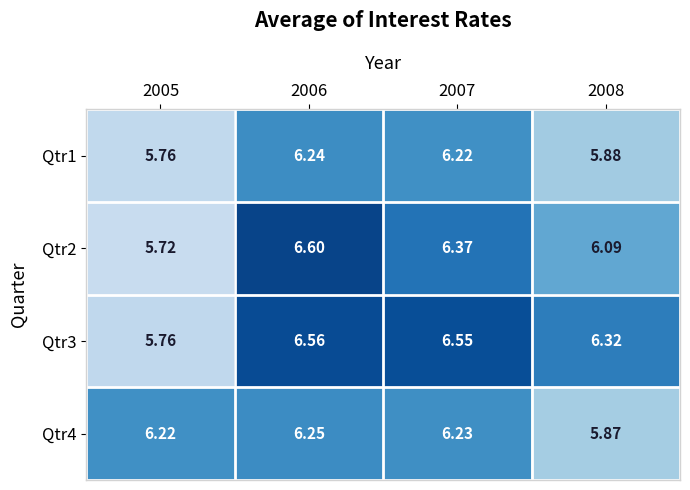

How many distinct data groups are displayed?

4